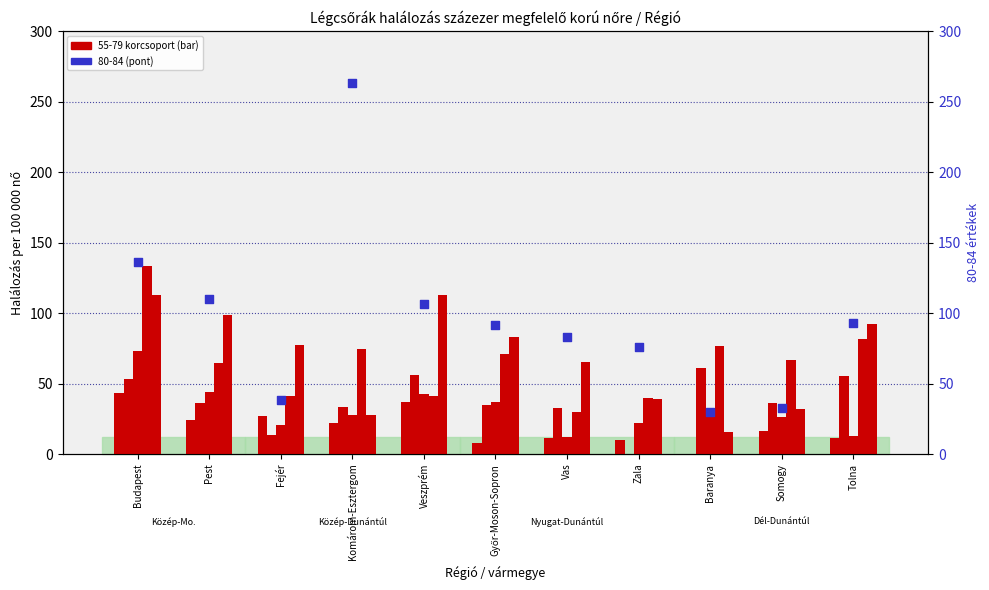

What is the total value across all series at Fejér?

217.7